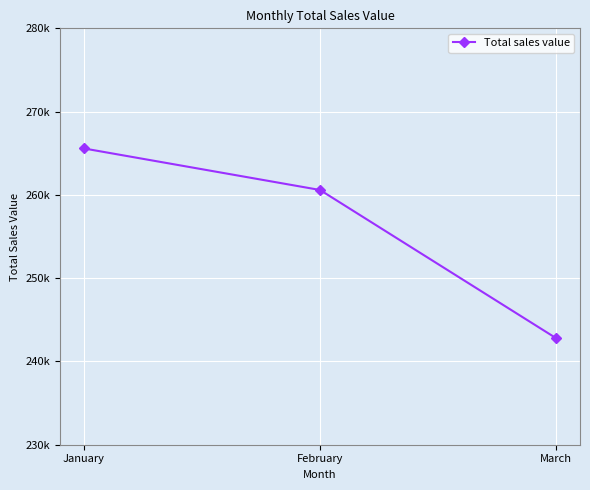

Which label corresponds to the largest value in the chart?

January